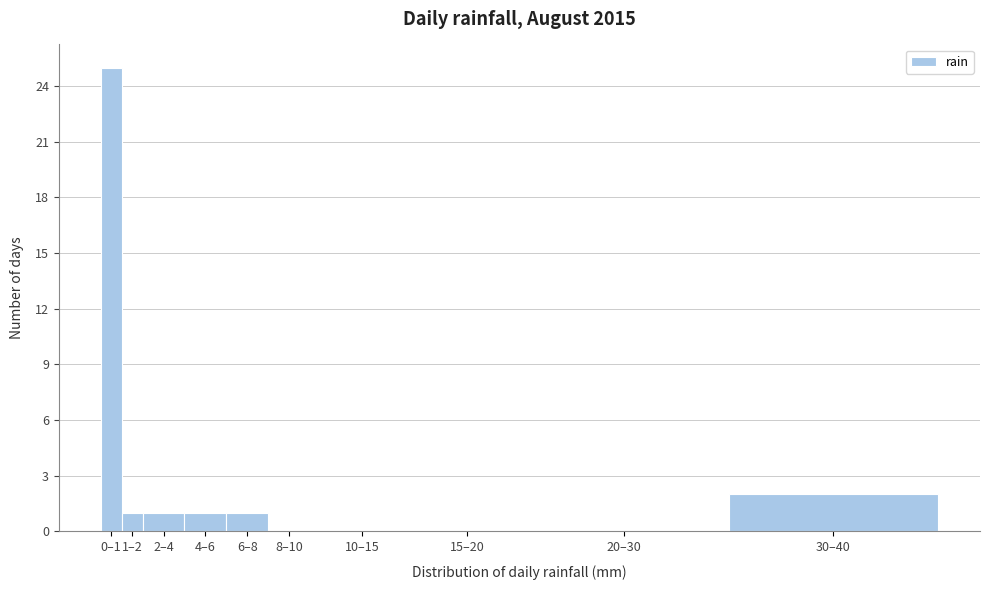

Reading right to left, transcribe all the data shown in this chart.

30–40=2	20–30=0	15–20=0	10–15=0	8–10=0	6–8=1	4–6=1	2–4=1	1–2=1	0–1=25